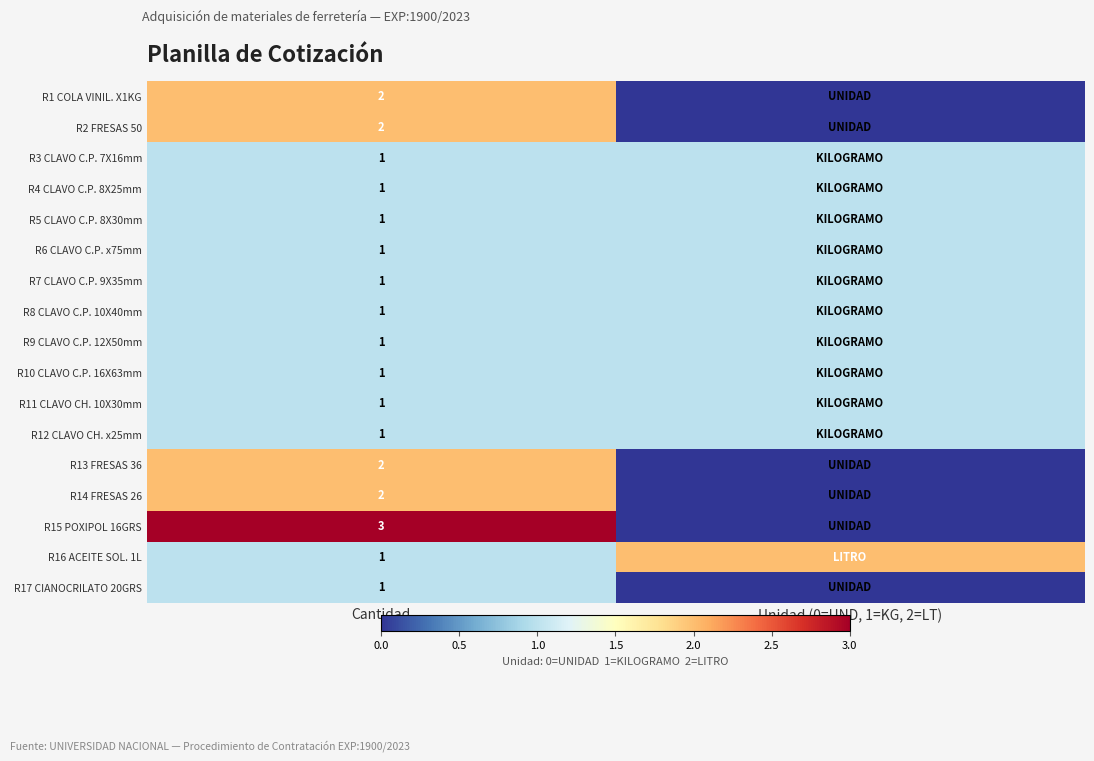

Is it true that R15 POXIPOL 16GRS equals 3 at Cantidad?

True